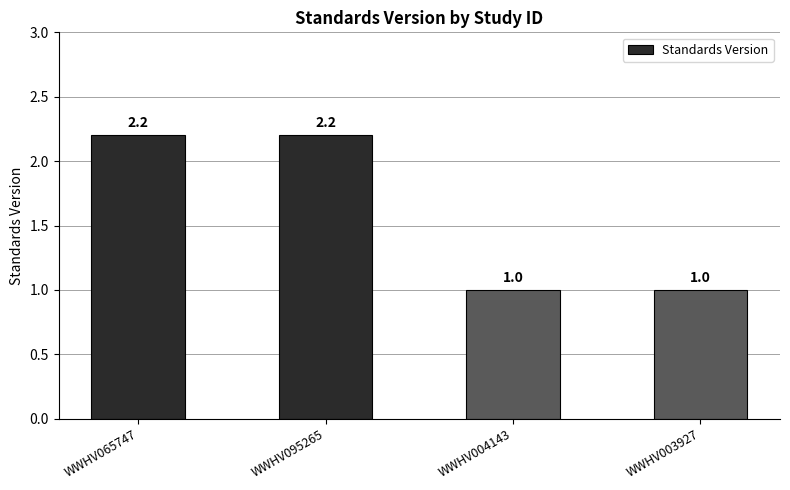

Where does the data first go above 2?

WWHV065747